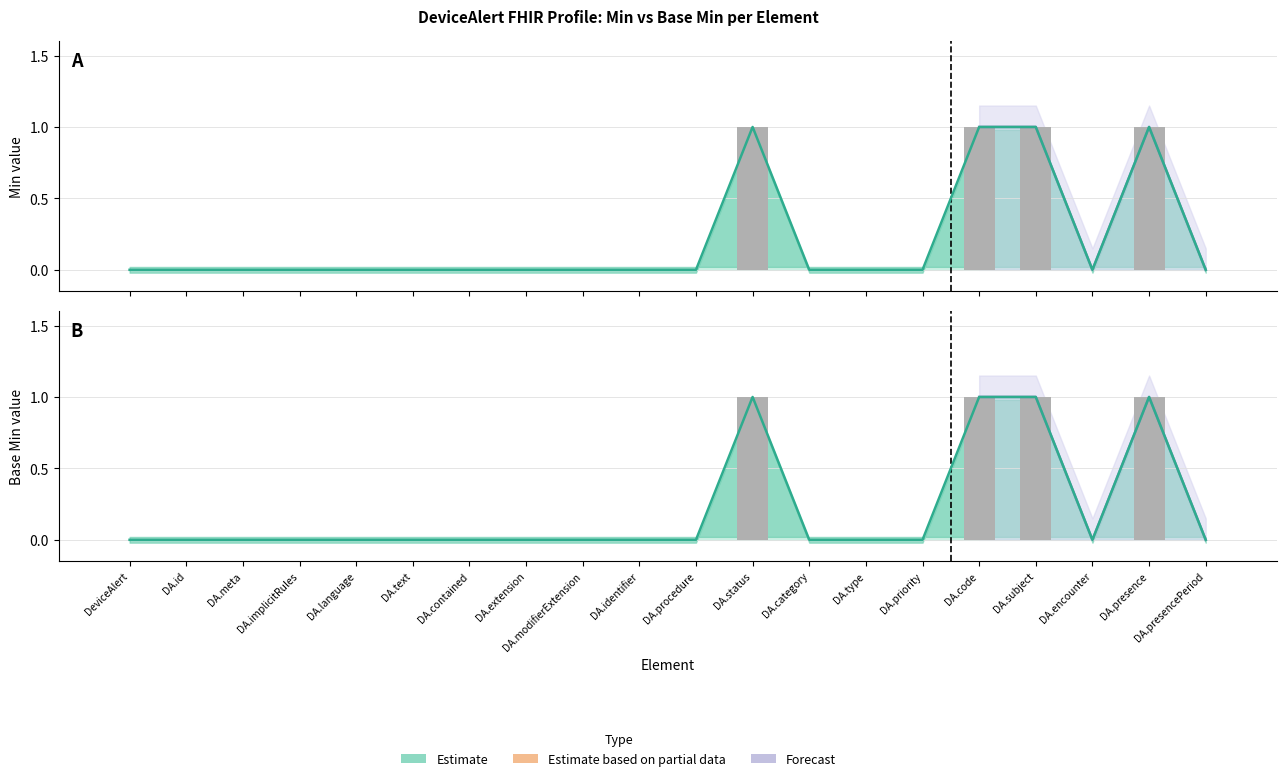

At which label is Base Min (observed) closest to 0?

DeviceAlert